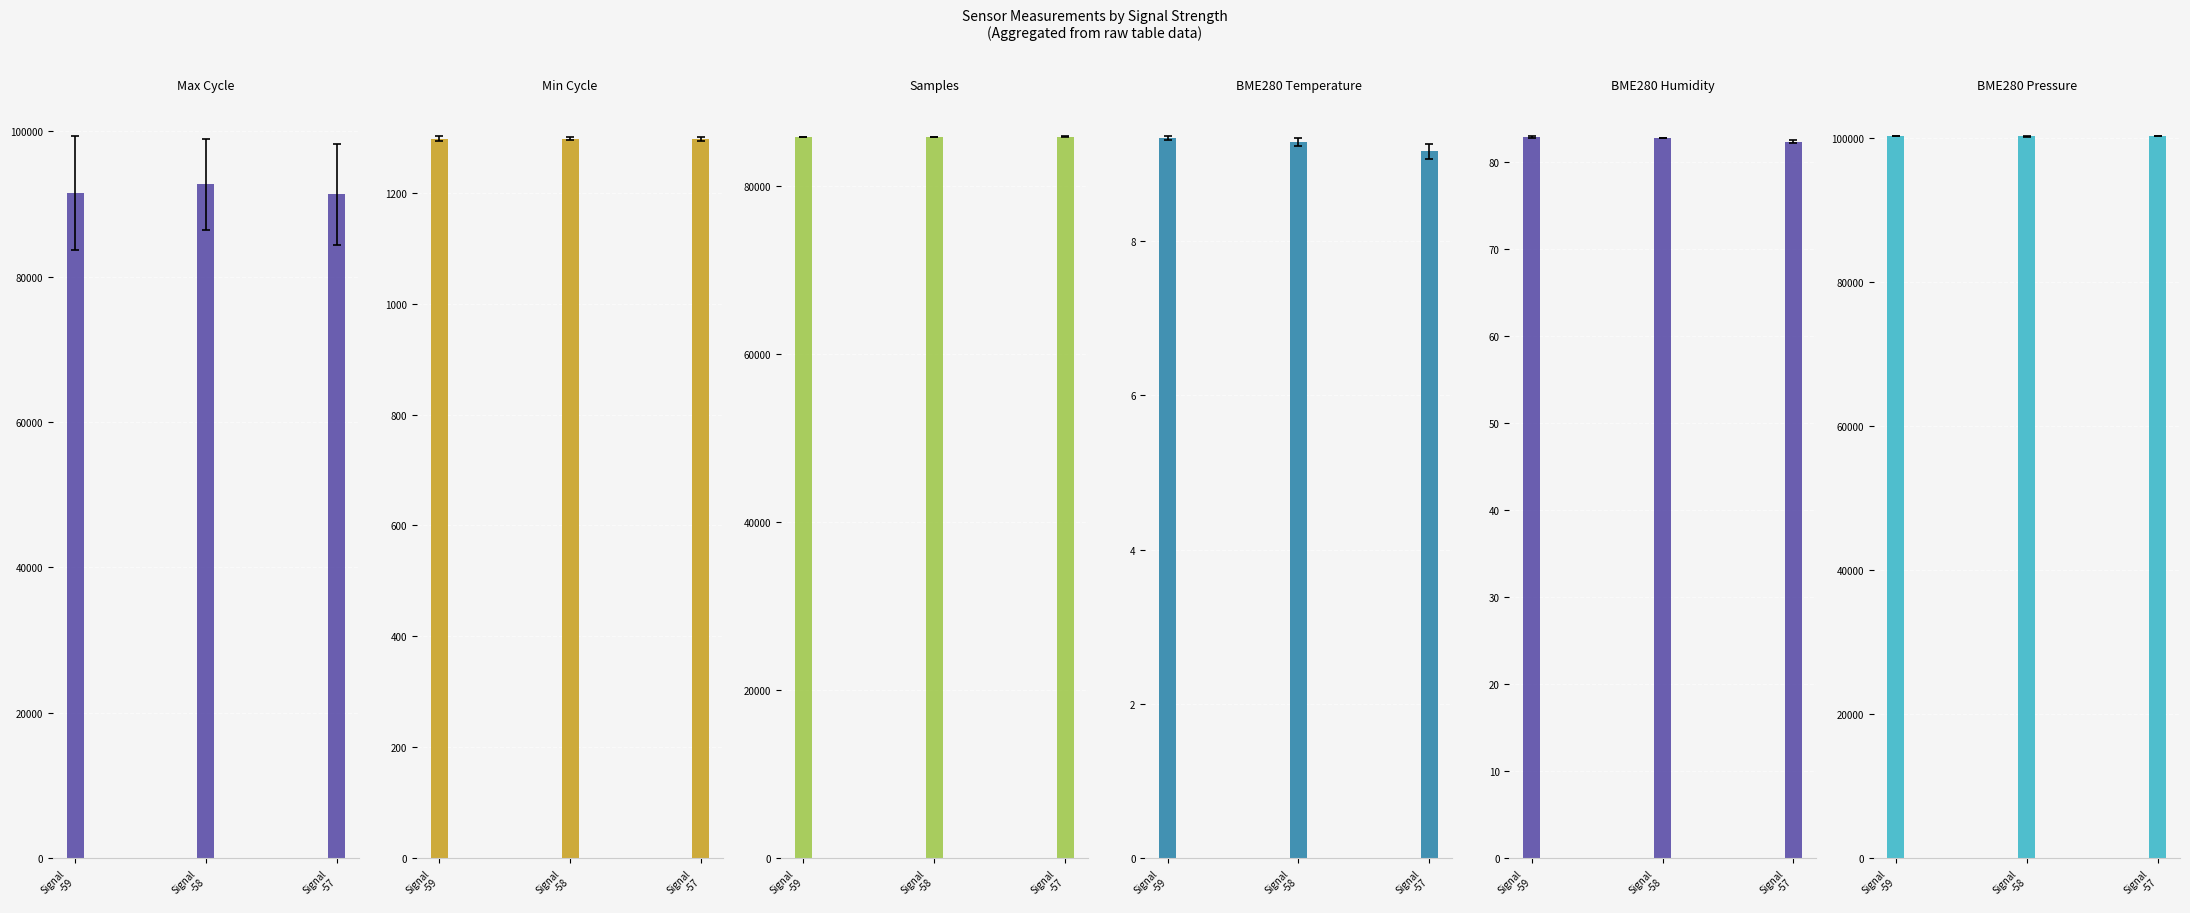

Where is Max_cycle nearest to the value 91992?

Signal
-59